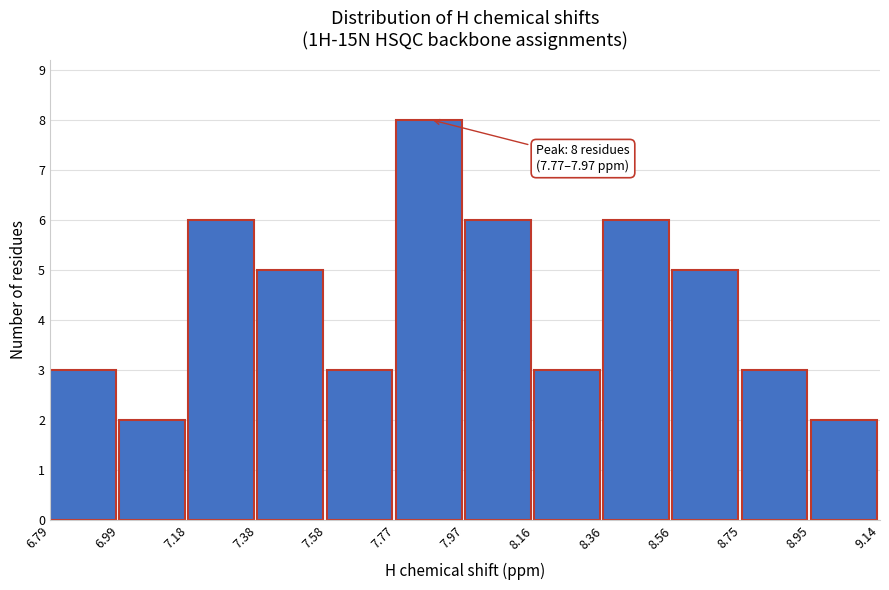

Over which range of the x-axis is the bar tallest?

7.77 to 7.97